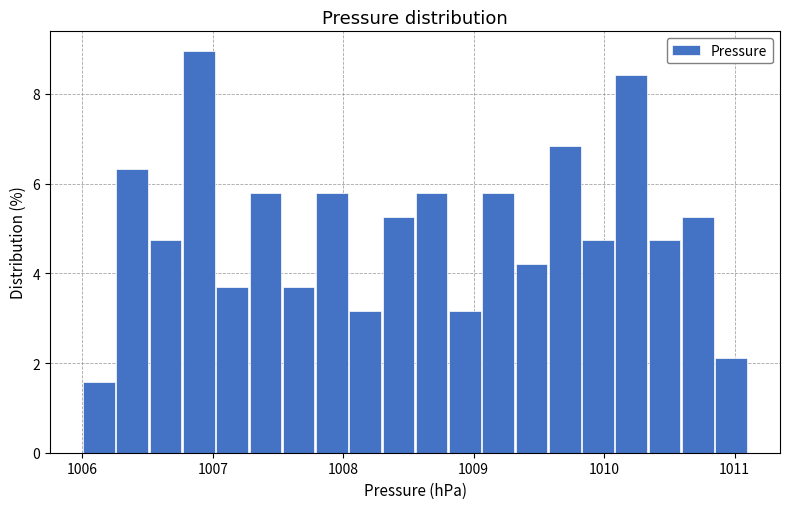

Read against the x-axis, roughly where is the centre of the tallest bar?

1006.9